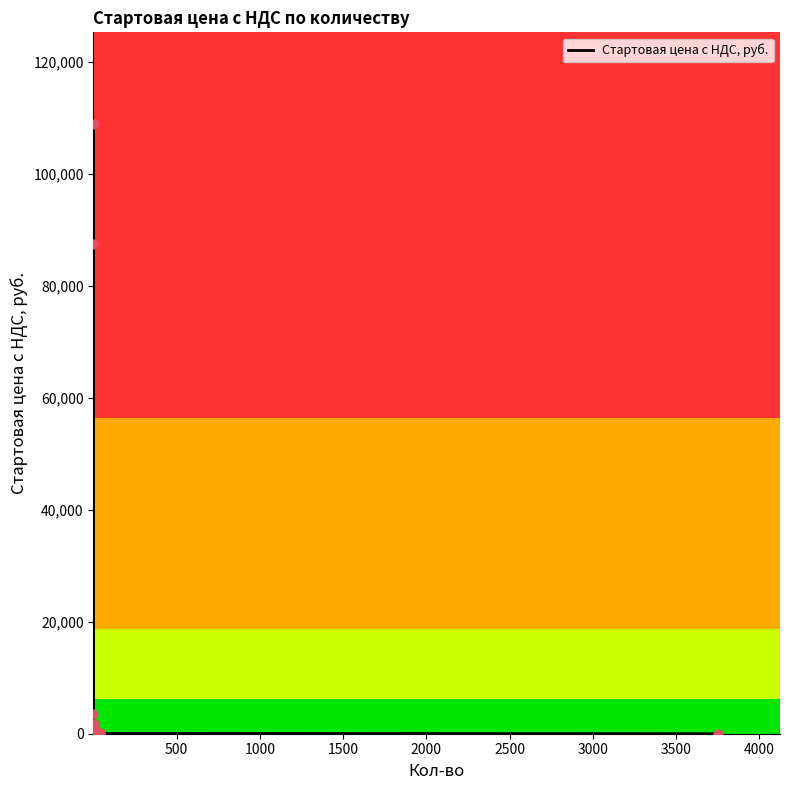

What is the change in value from 1500 to 3000?

-42.6